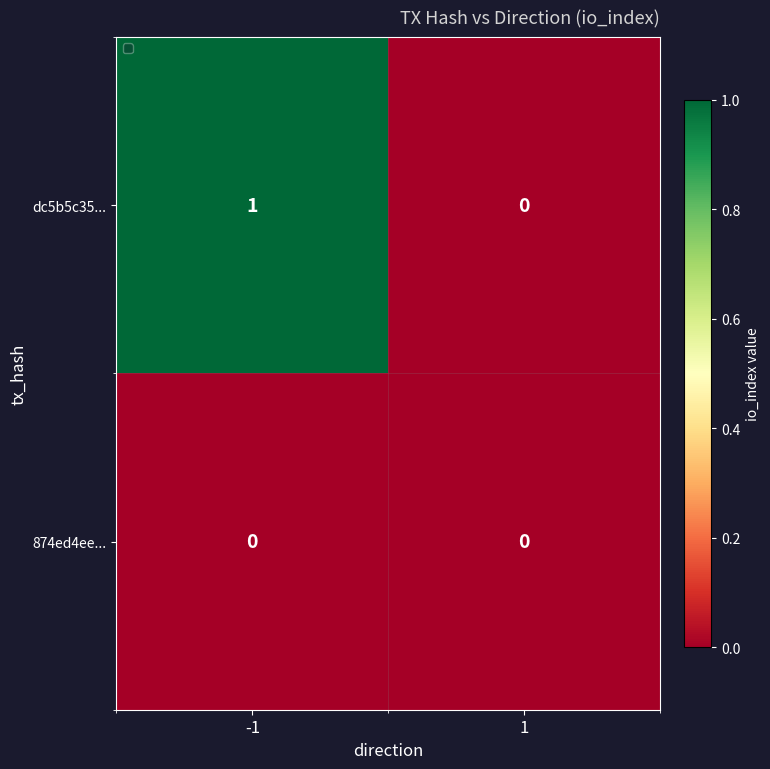

True or false: 874ed4ee... has a value of 0 at 1.

True